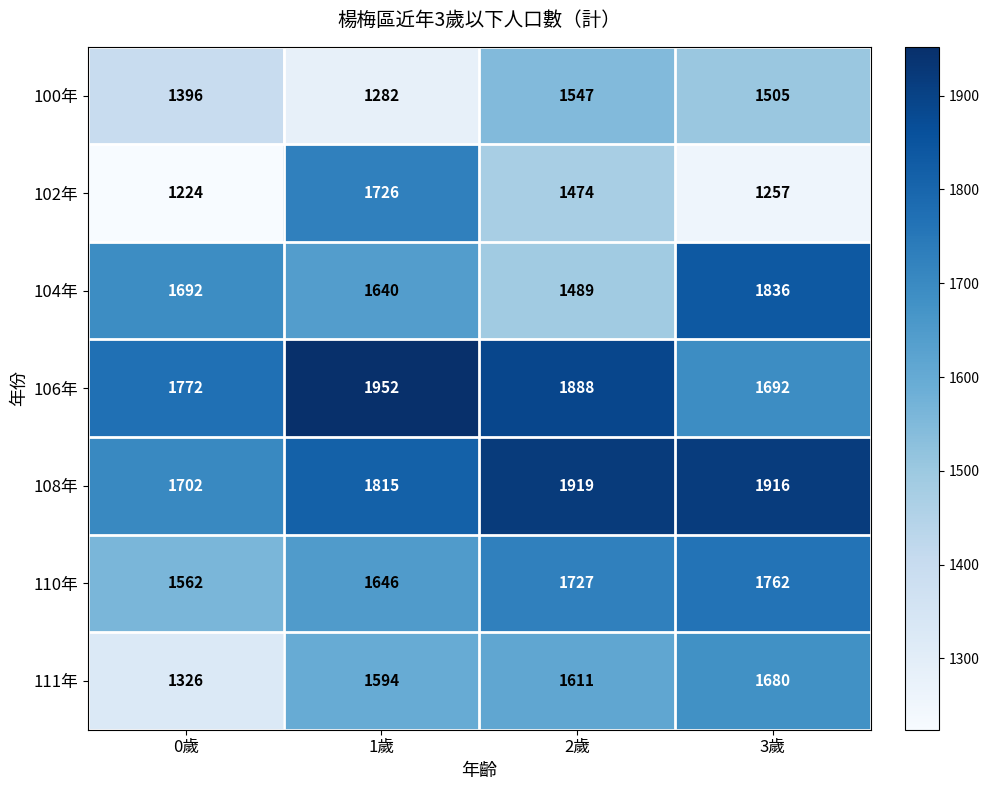

Which series changed the most between 0歲 and 3歲?

111年